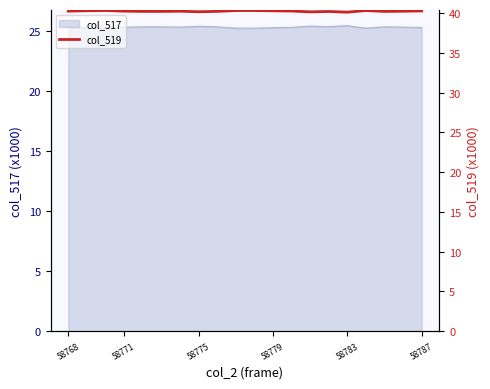

How many values are between 40 and 41?

20